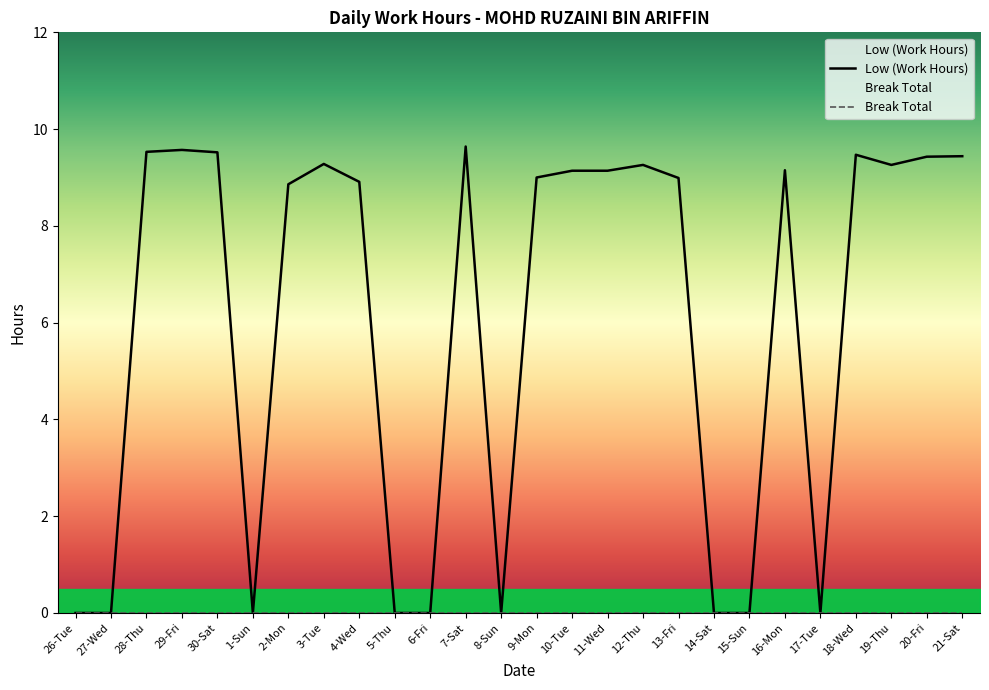

Reading right to left, what are all the values shown in this chart?

21-Sat=9.4	20-Fri=9.4	19-Thu=9.3	18-Wed=9.5	17-Tue=0.0	16-Mon=9.2	15-Sun=0.0	14-Sat=0.0	13-Fri=9.0	12-Thu=9.3	11-Wed=9.1	10-Tue=9.1	9-Mon=9.0	8-Sun=0.0	7-Sat=9.6	6-Fri=0.0	5-Thu=0.0	4-Wed=8.9	3-Tue=9.3	2-Mon=8.9	1-Sun=0.0	30-Sat=9.5	29-Fri=9.6	28-Thu=9.5	27-Wed=0.0	26-Tue=0.0